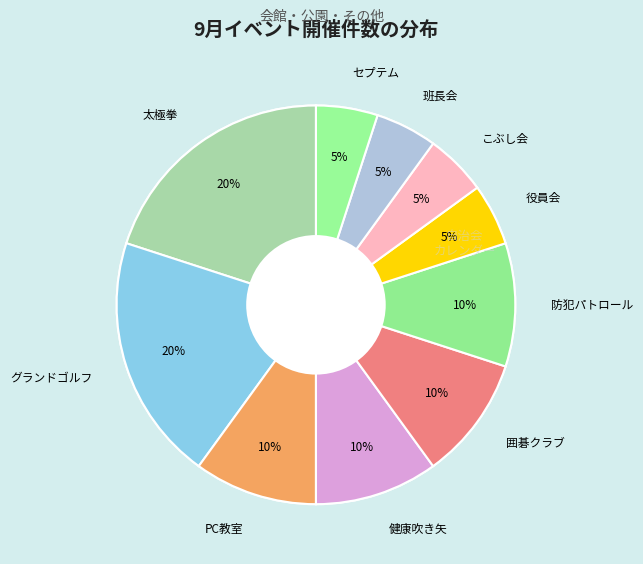

The 役員会 slice represents 5% of the pie. True or false?

True